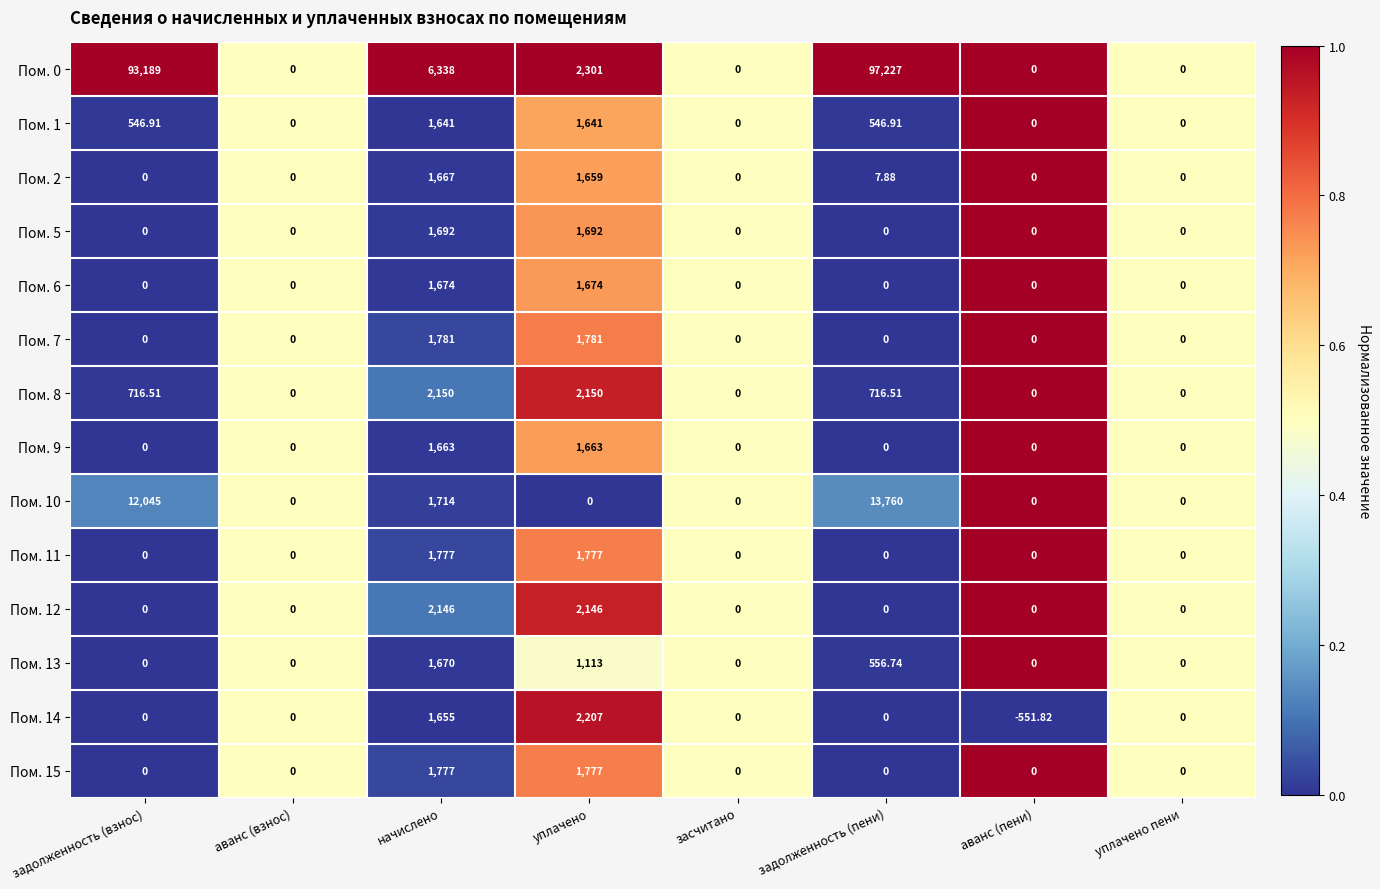

At which category is the sum across all series the highest?

задолженность (пени)